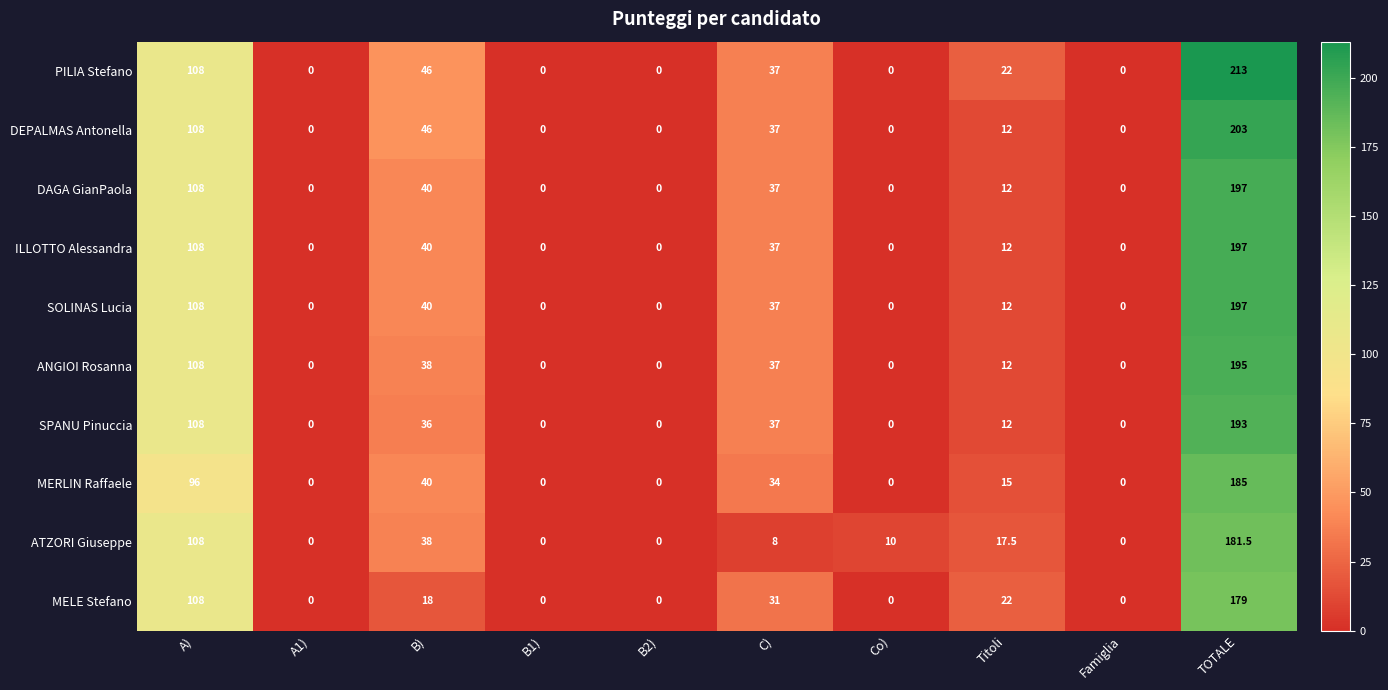

What is the difference between the maximum and minimum values in the PILIA Stefano series?

213.0